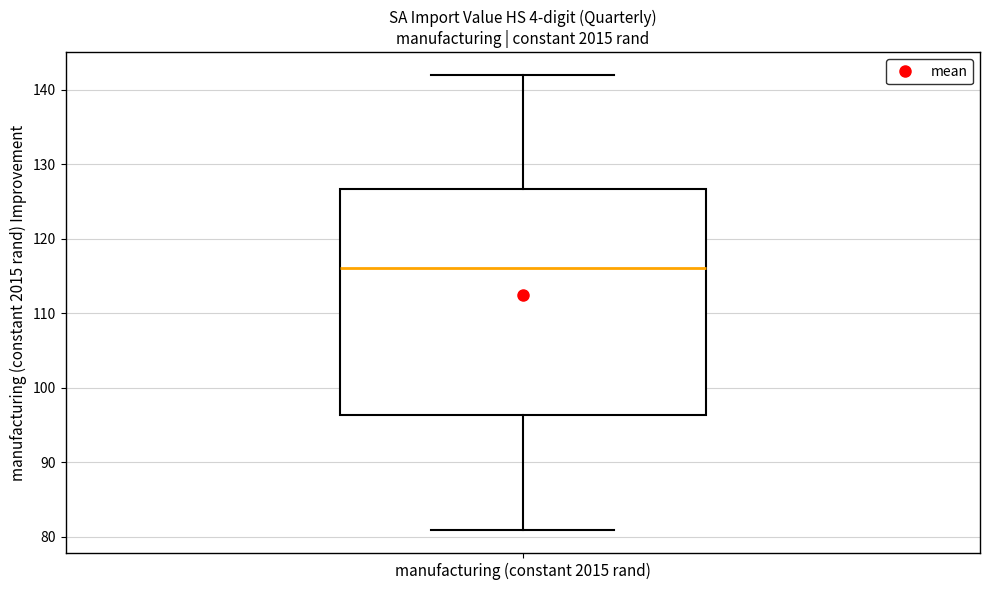

Transcribe this box plot: give where the median line is, the range the box spans, and where the two whiskers end, as read against the y-axis. The values are not printed on the chart, so give them approximately, as read against the axis.

median 116, box 96 to 127, whiskers 81 to 142